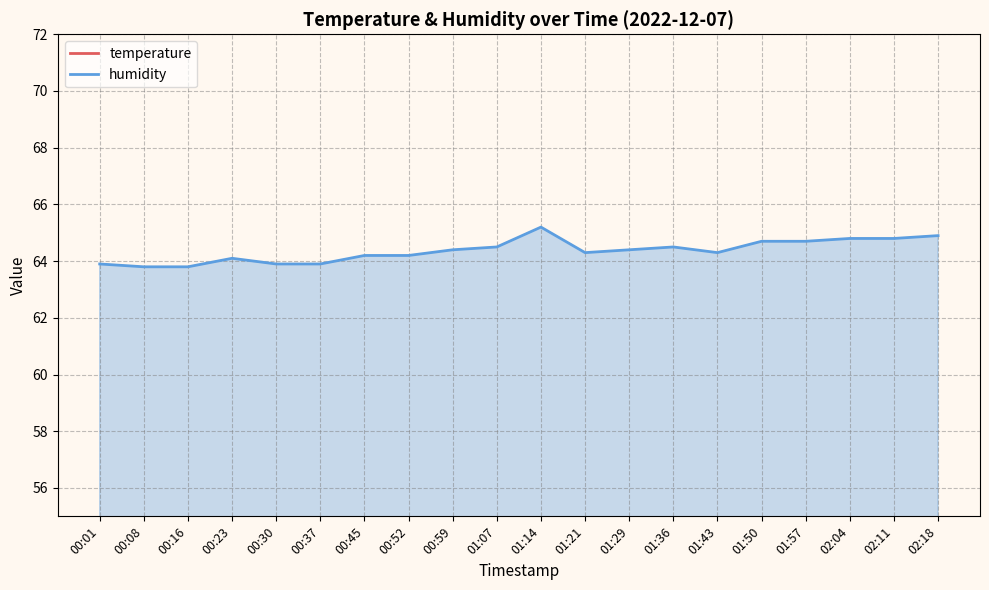

At how many categories does at least one series exceed 41?

20